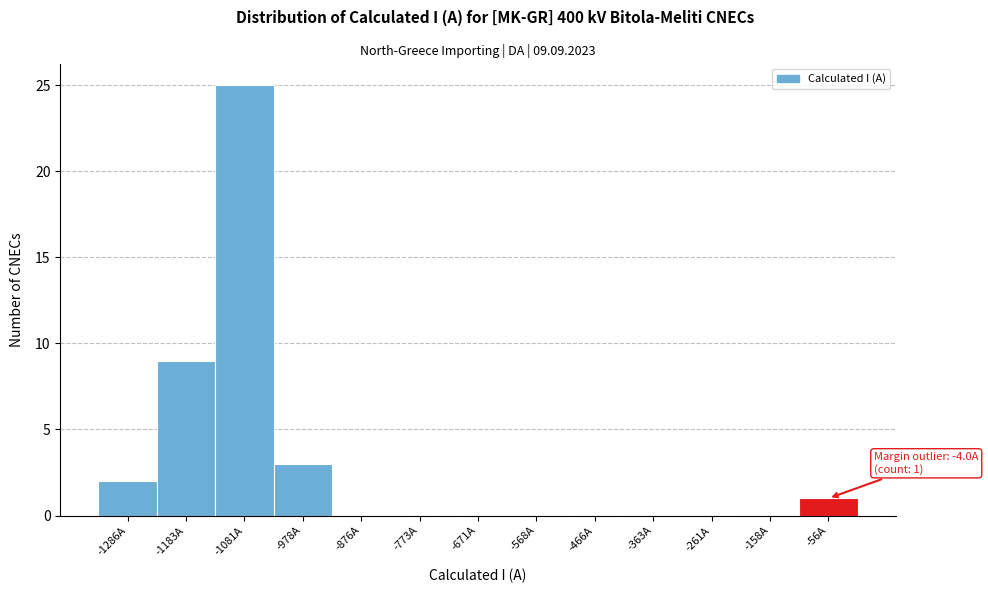

Reading left to right, extract all data points from this chart.

-1286A=2	-1183A=9	-1081A=25	-978A=3	-876A=0	-773A=0	-671A=0	-568A=0	-466A=0	-363A=0	-261A=0	-158A=0	-56A=1